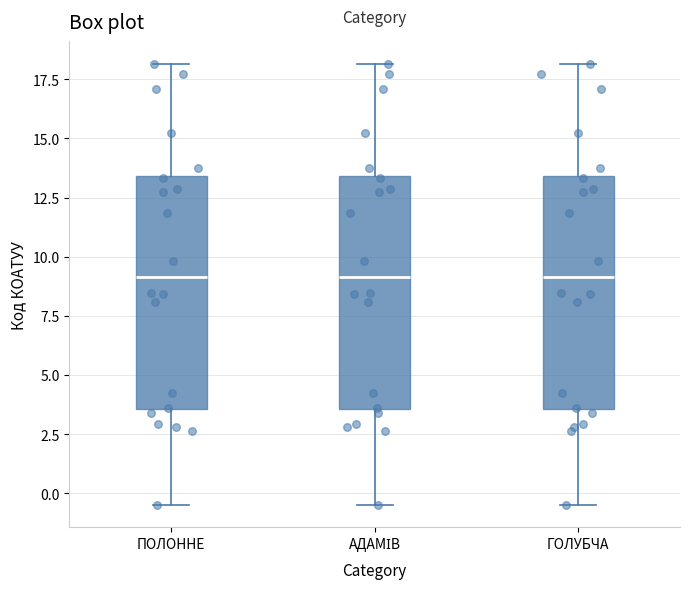

Reading left to right, transcribe this box plot: for each box, give where its median line is, the range the box spans, and where its two whiskers end, as read against the y-axis. The values are not printed on the chart, so give them approximately, as read against the axis.

ПОЛОННЕ: median 9.0, box 3.5 to 13.5, whiskers -0.5 to 18.0
АДАМІВ: median 9.0, box 3.5 to 13.5, whiskers -0.5 to 18.0
ГОЛУБЧА: median 9.0, box 3.5 to 13.5, whiskers -0.5 to 18.0